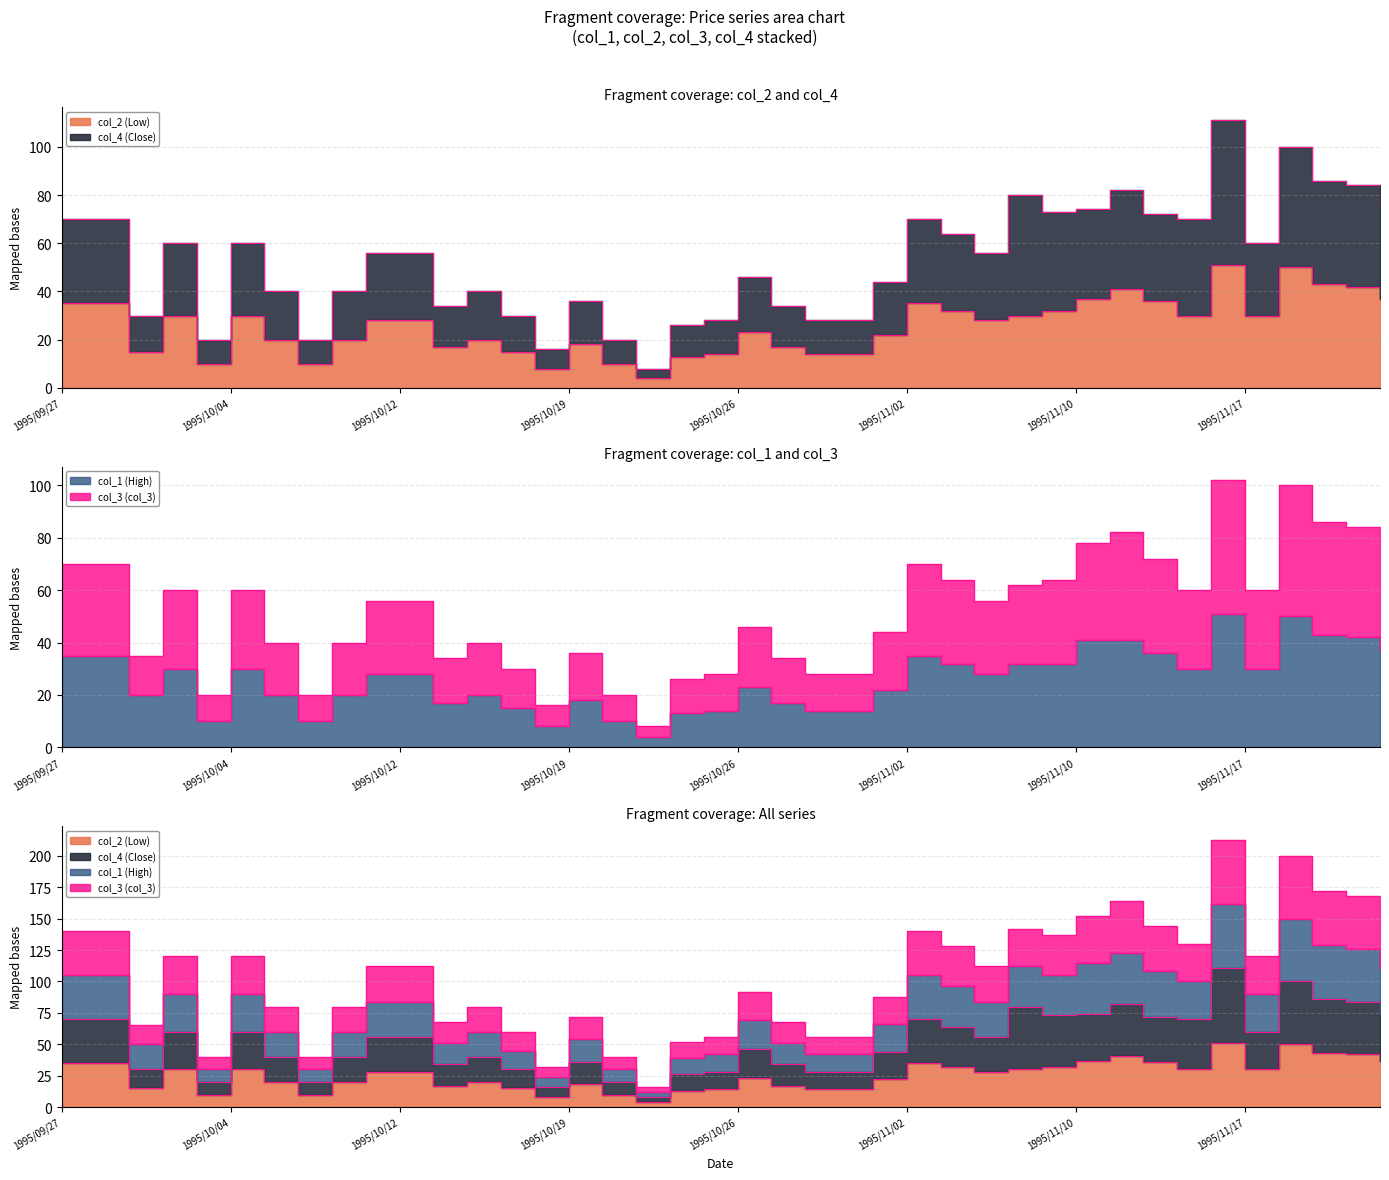

True or false: Termini (col_2) has more than 1 points higher than both neighbors.

True